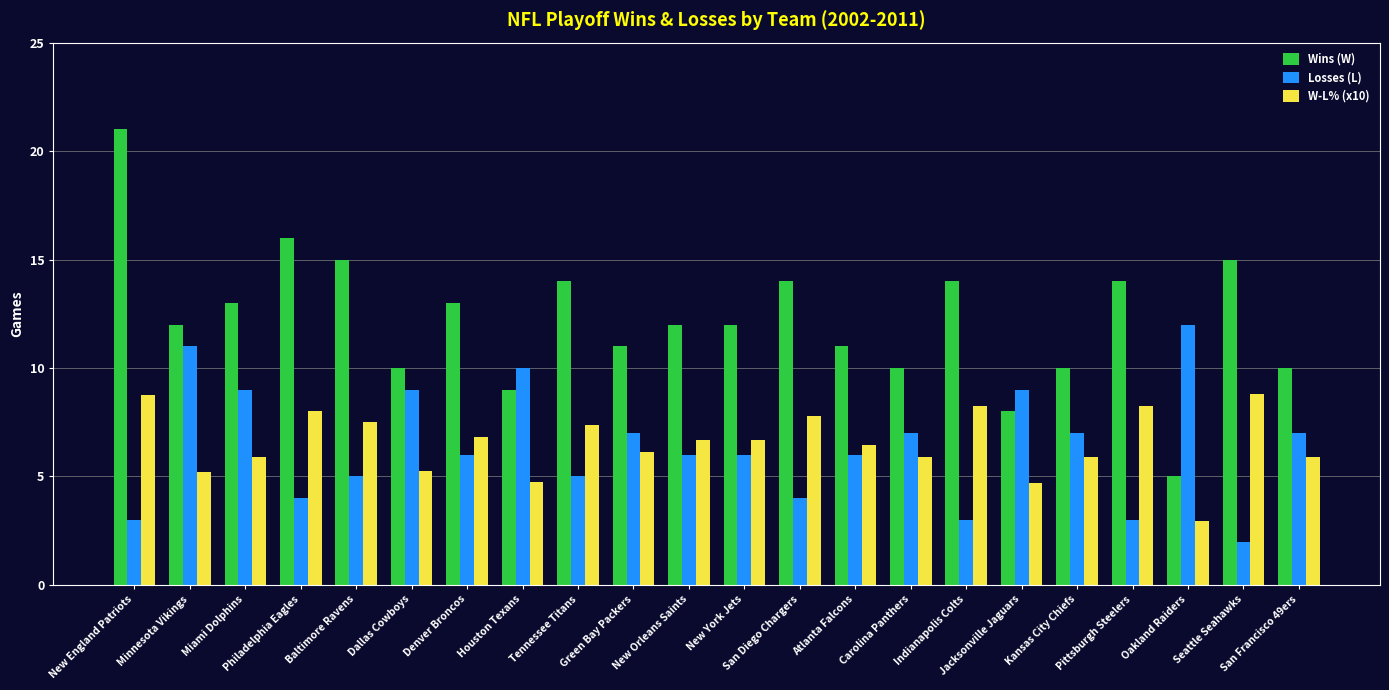

Does the chart contain any negative values?

No